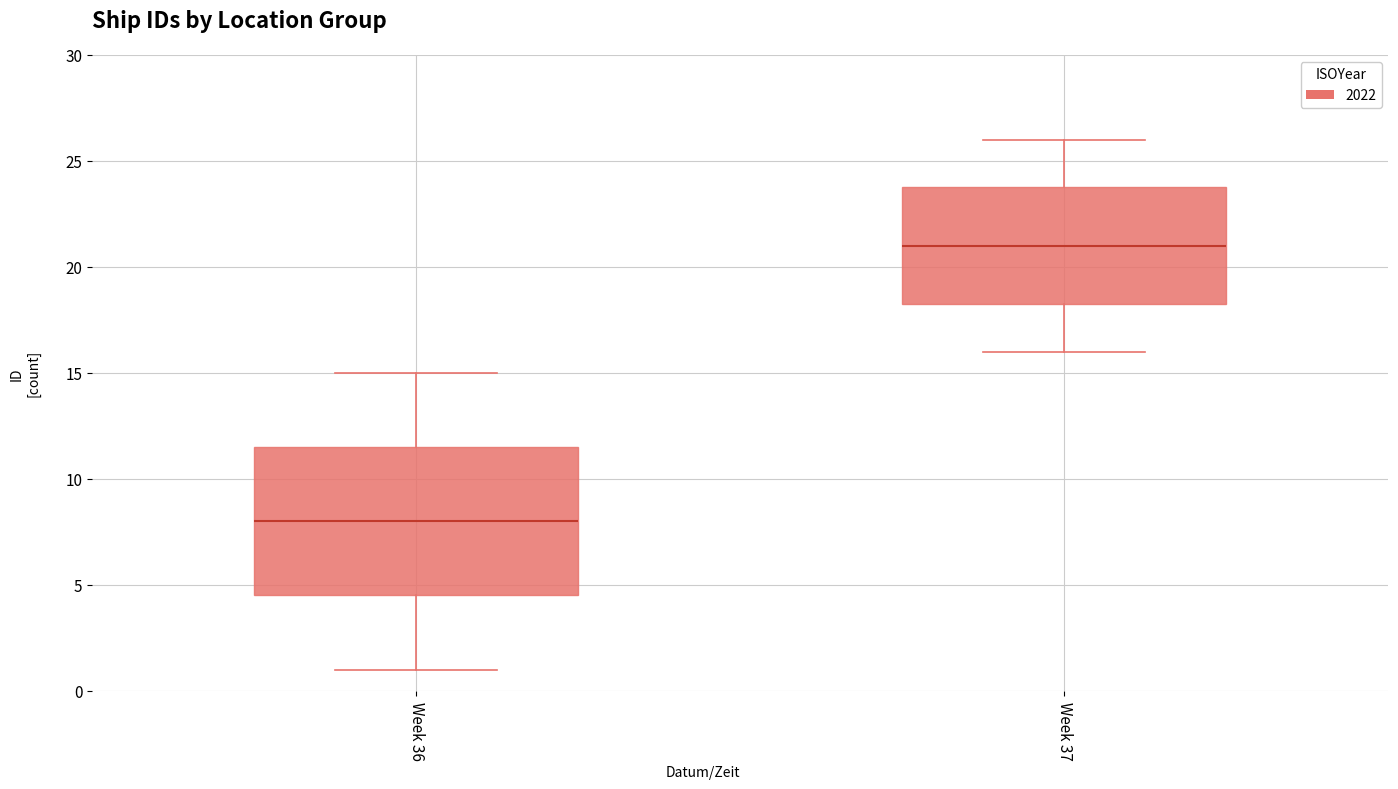

Which box has the lowest median line?

Week 36